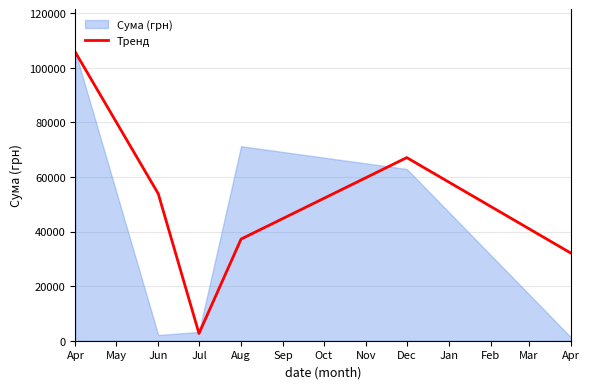

At which category does the data reach its first local valley?

Jul